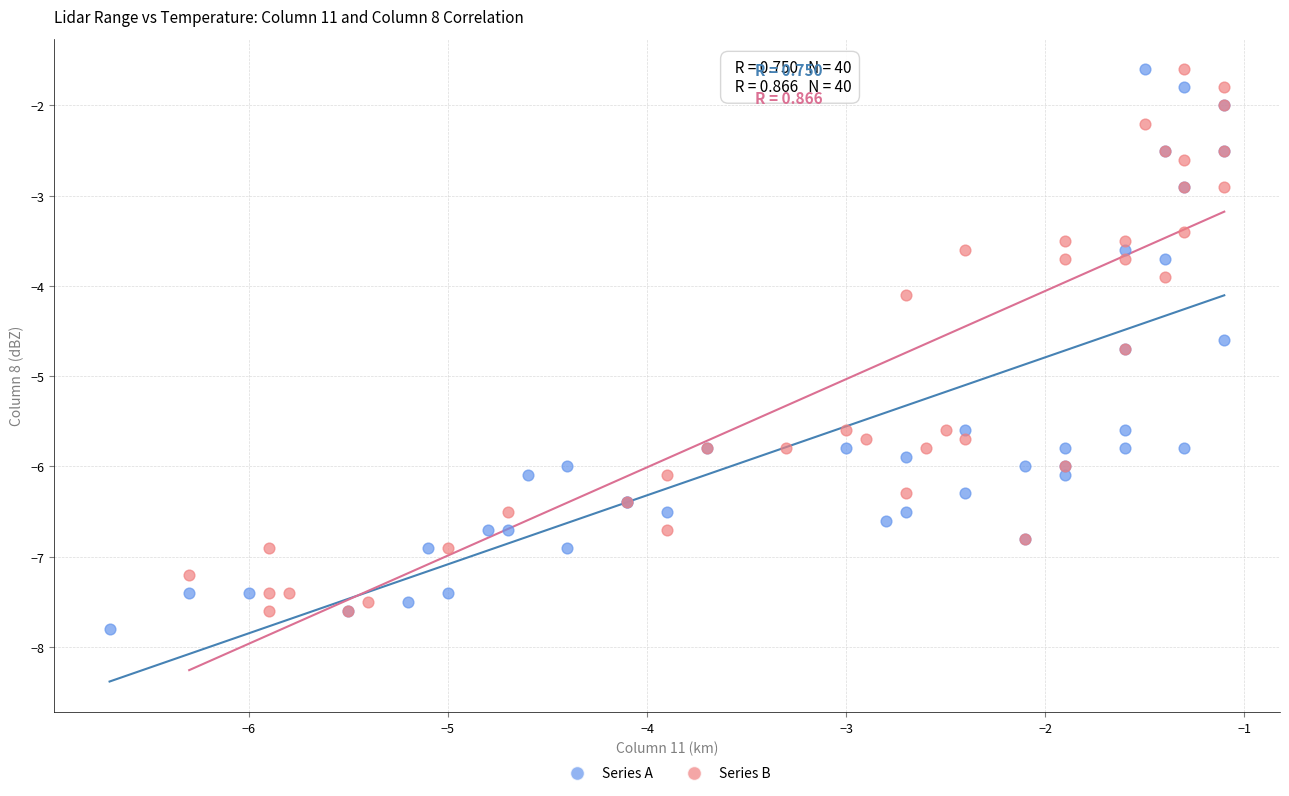

Which series has the largest Y range (max minus min)?

Series A